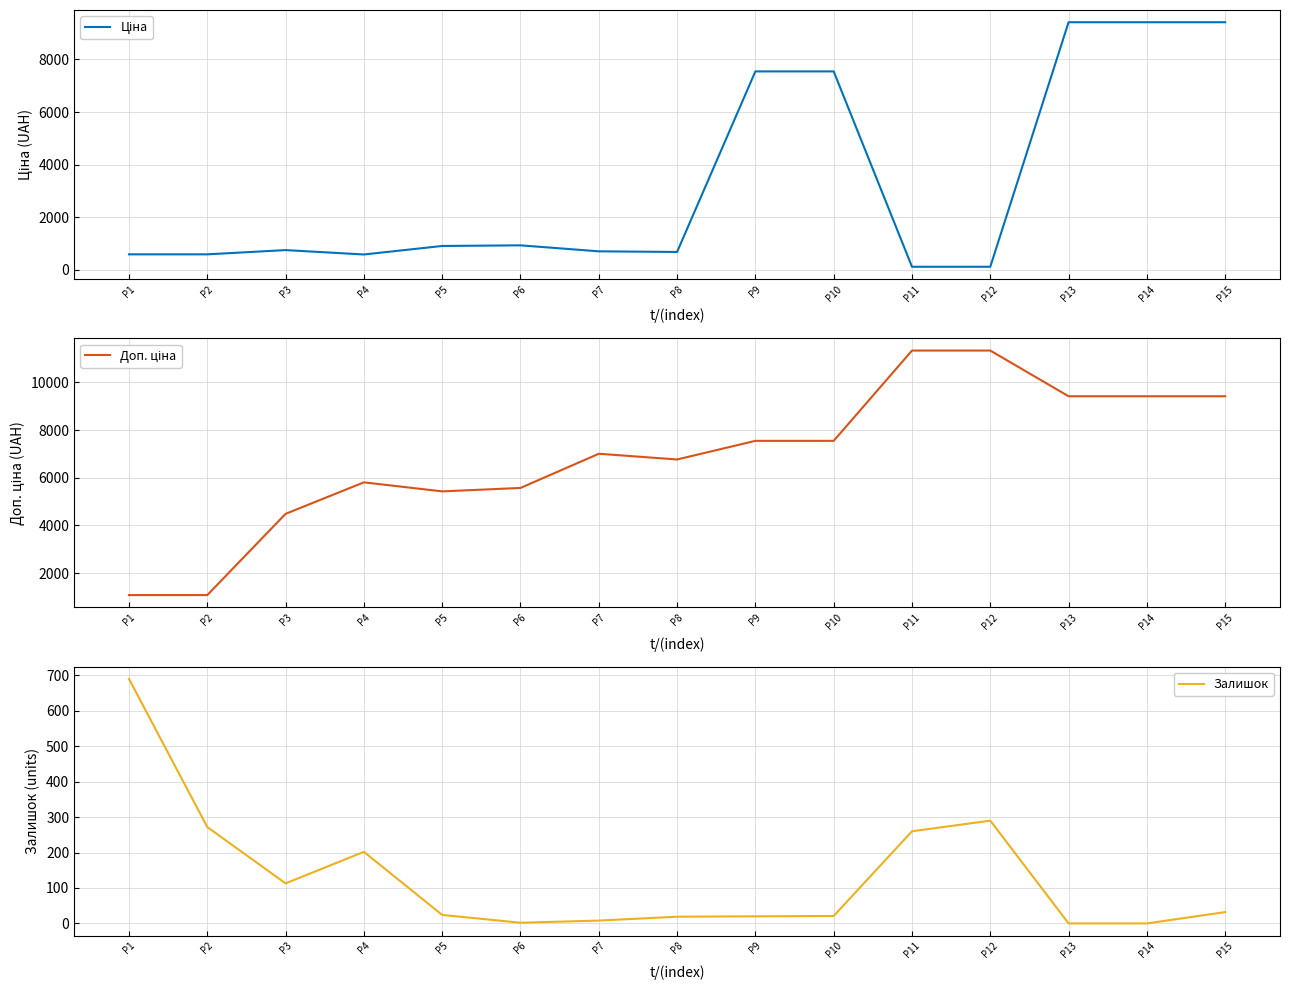

True or false: Залишок and Доп. ціна cross at least once.

False